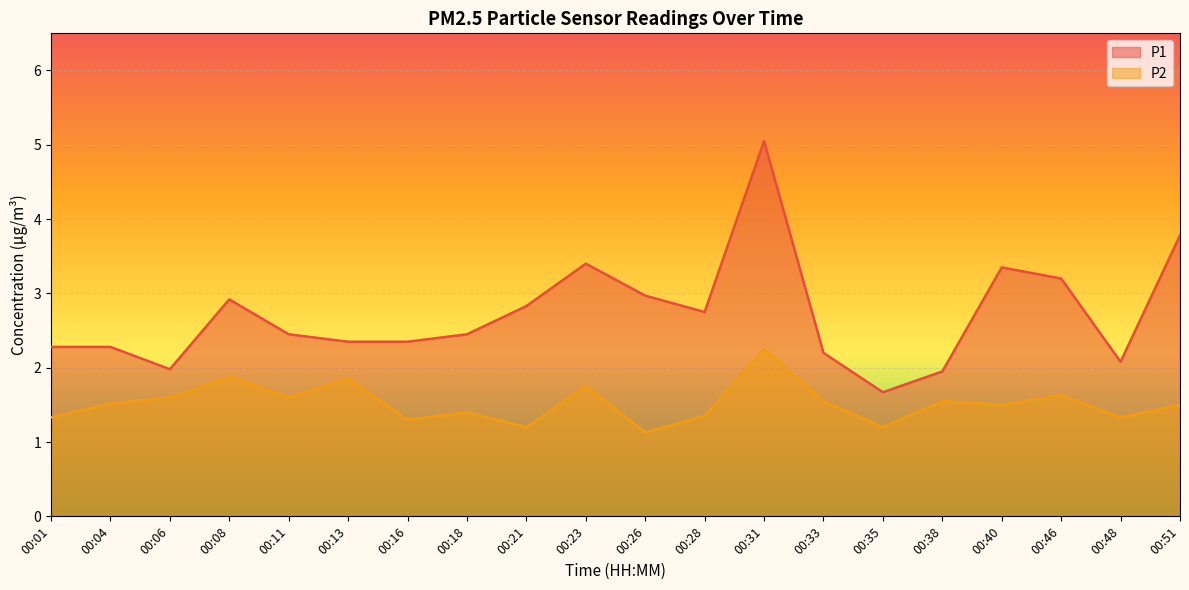

Between 00:26 and 00:46, which series saw the biggest shift?

P2